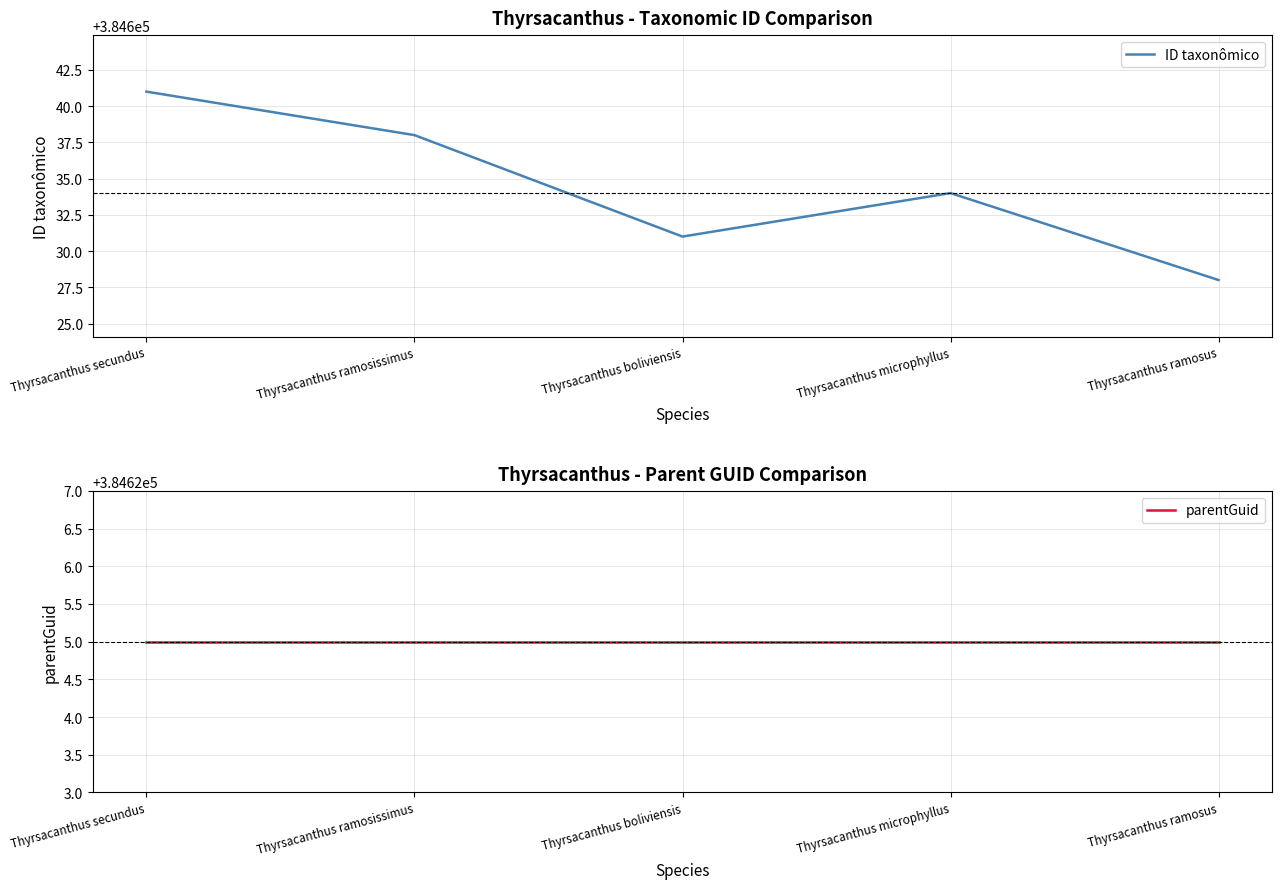

Reading left to right, transcribe all the data shown in this chart.

ID taxonômico: 384641	384638	384631	384634	384628
parentGuid: 384625	384625	384625	384625	384625